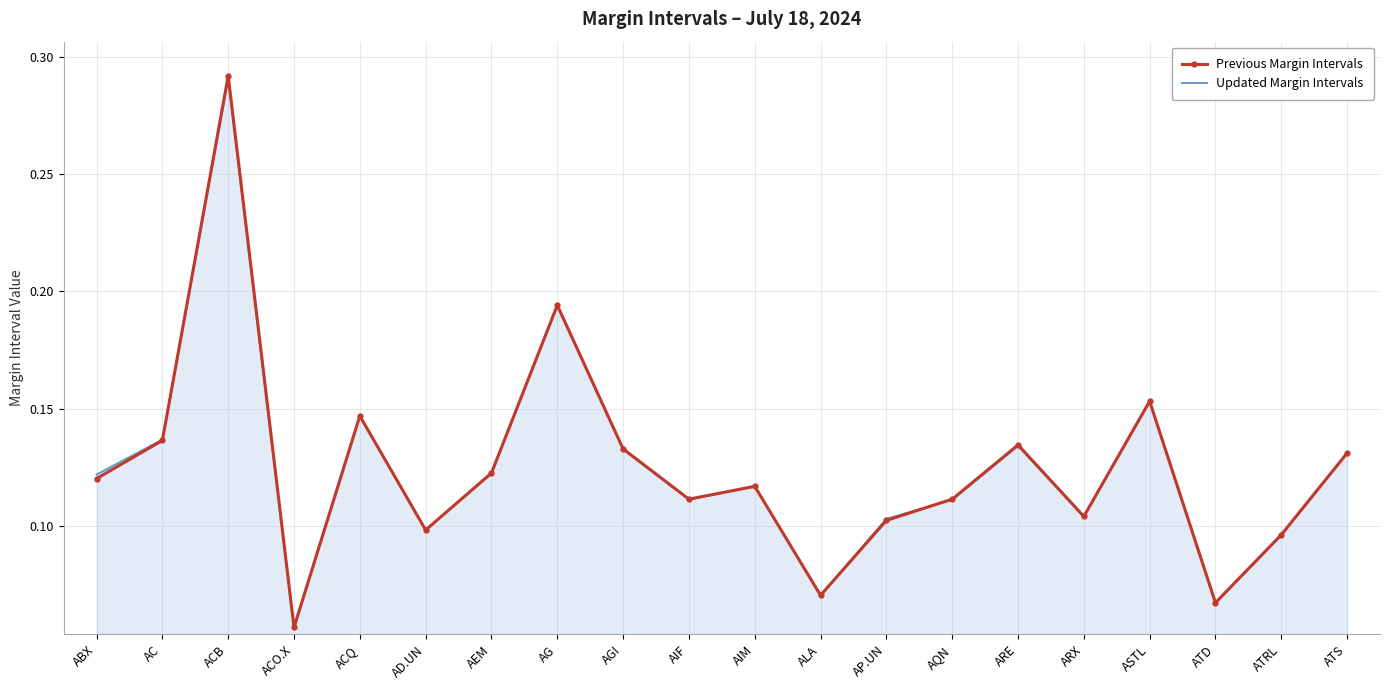

Which series has the widest spread of values?

Previous Margin Intervals